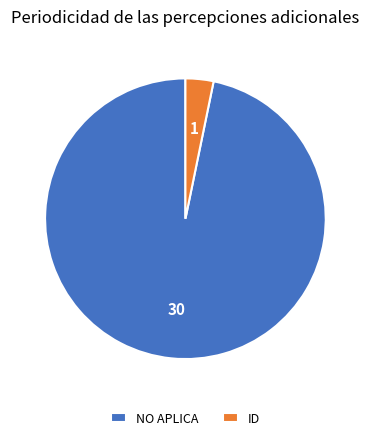

Which has a higher value, NO APLICA or ID?

NO APLICA